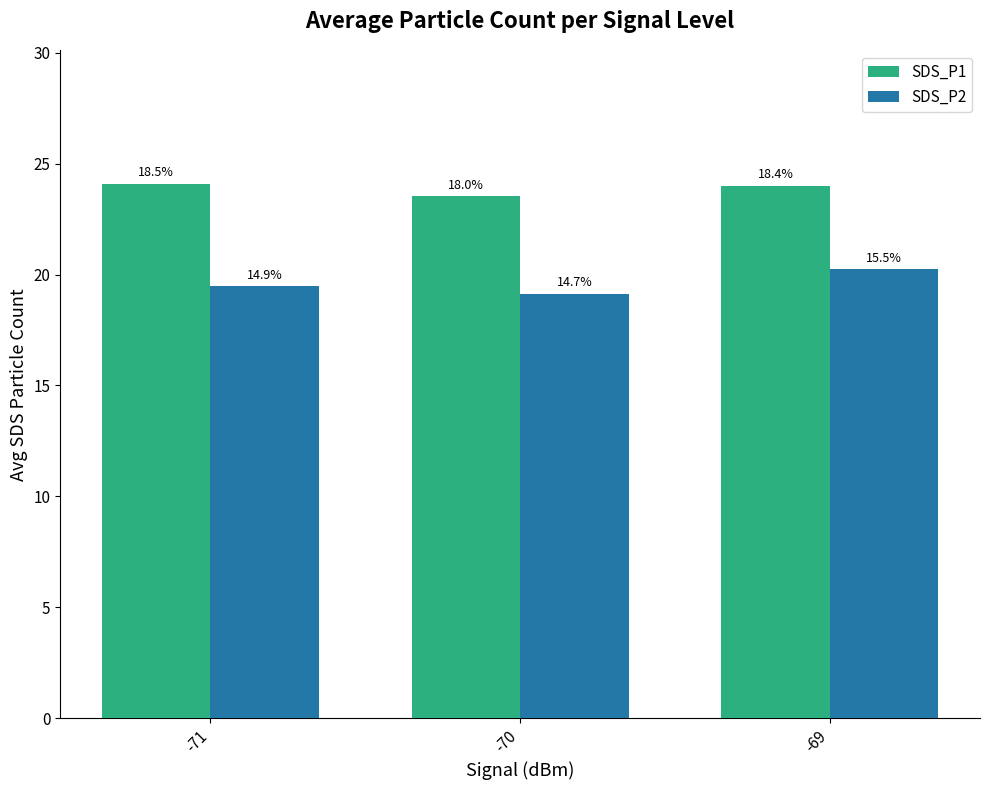

What is the value of the SDS_P1 bar at the 3rd from the left?

24.0